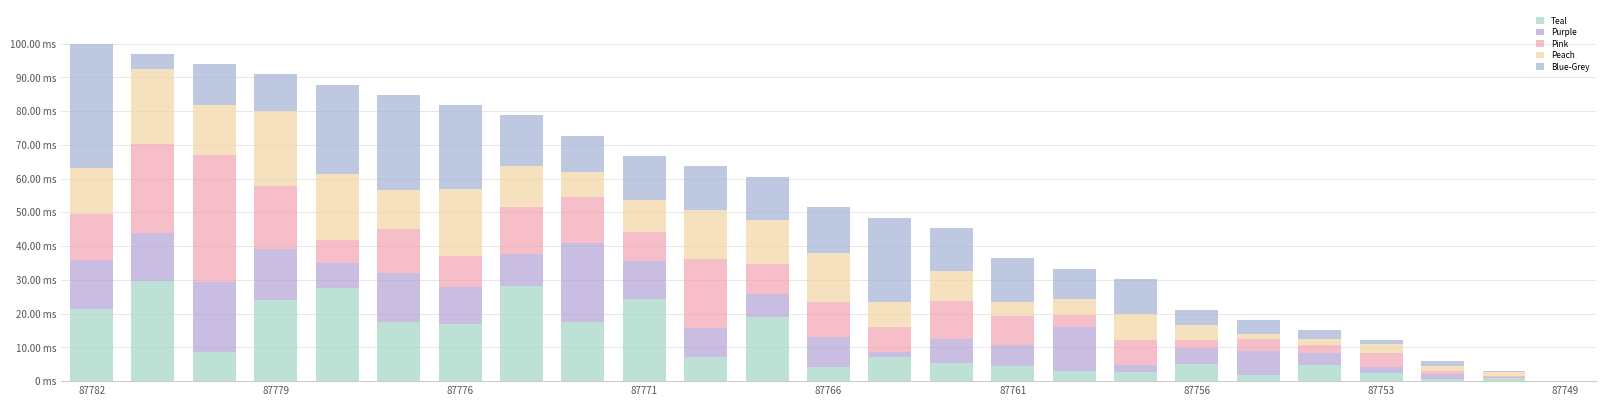

Are the bars grouped side by side (vs. stacked)?

No